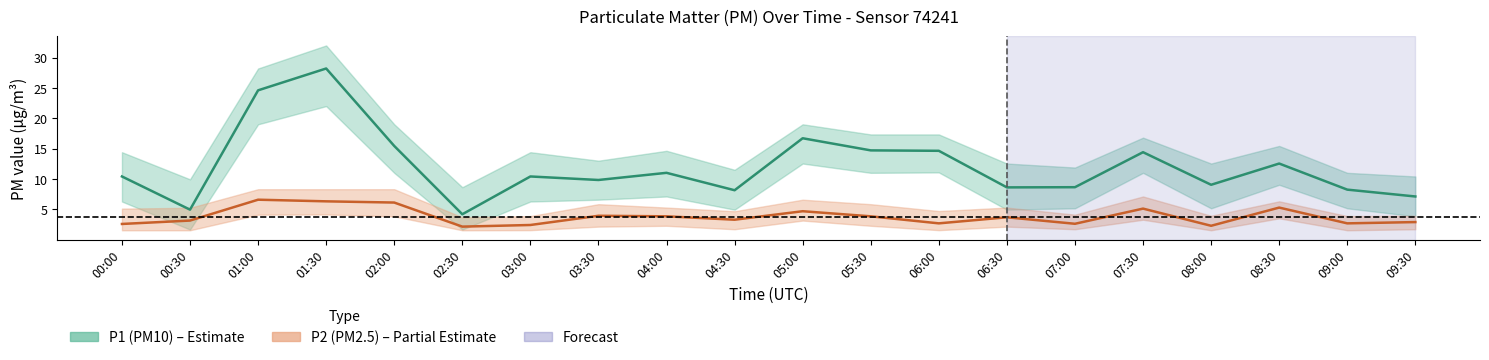

List the series in order of their peak value, lowest first.

P2, P1